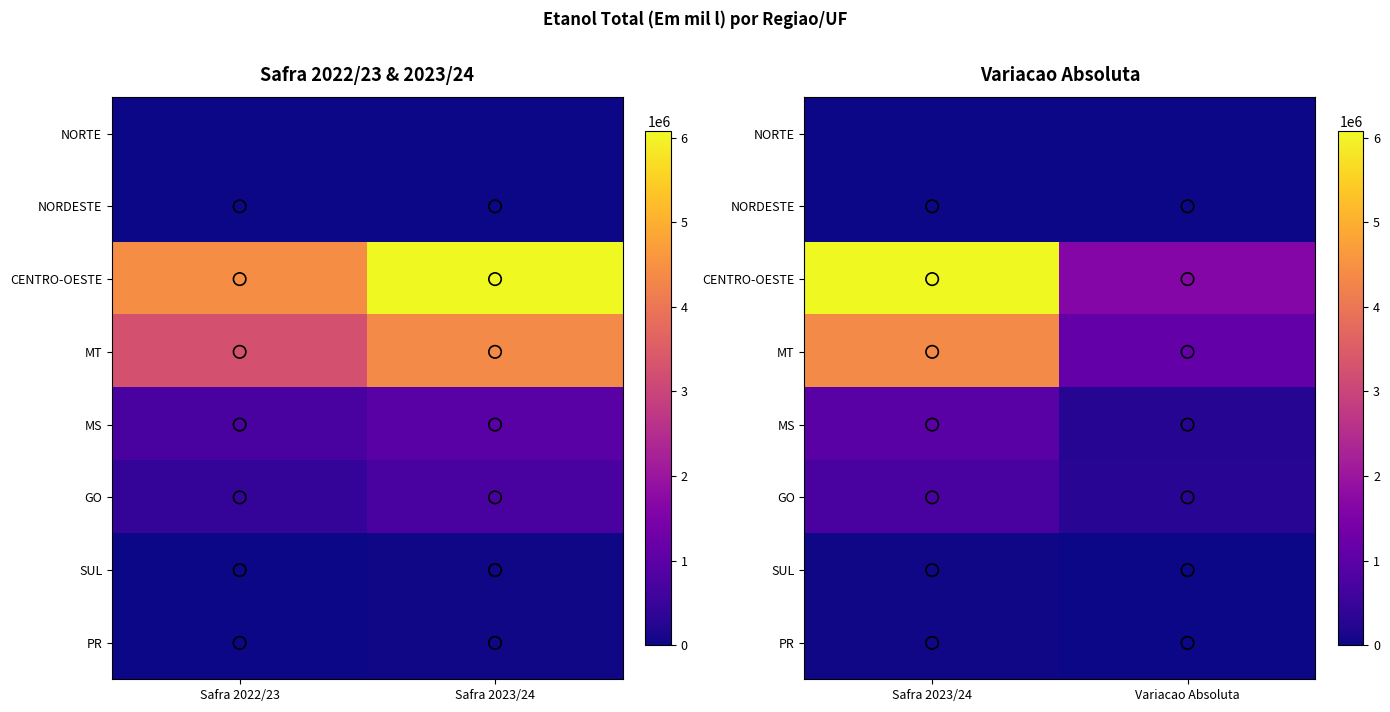

How many values in the PR series are below 28661?

1